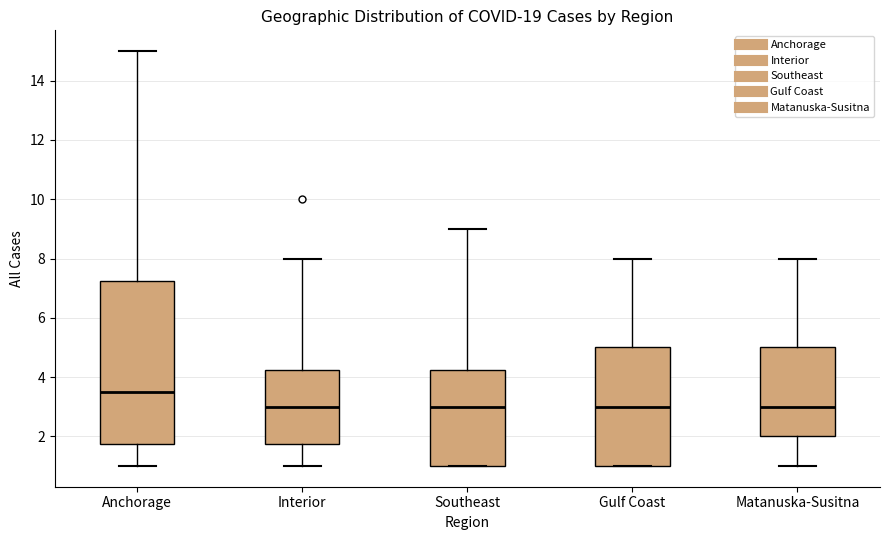

Comparing the boxes themselves (not the whiskers), which one is the tallest?

Anchorage